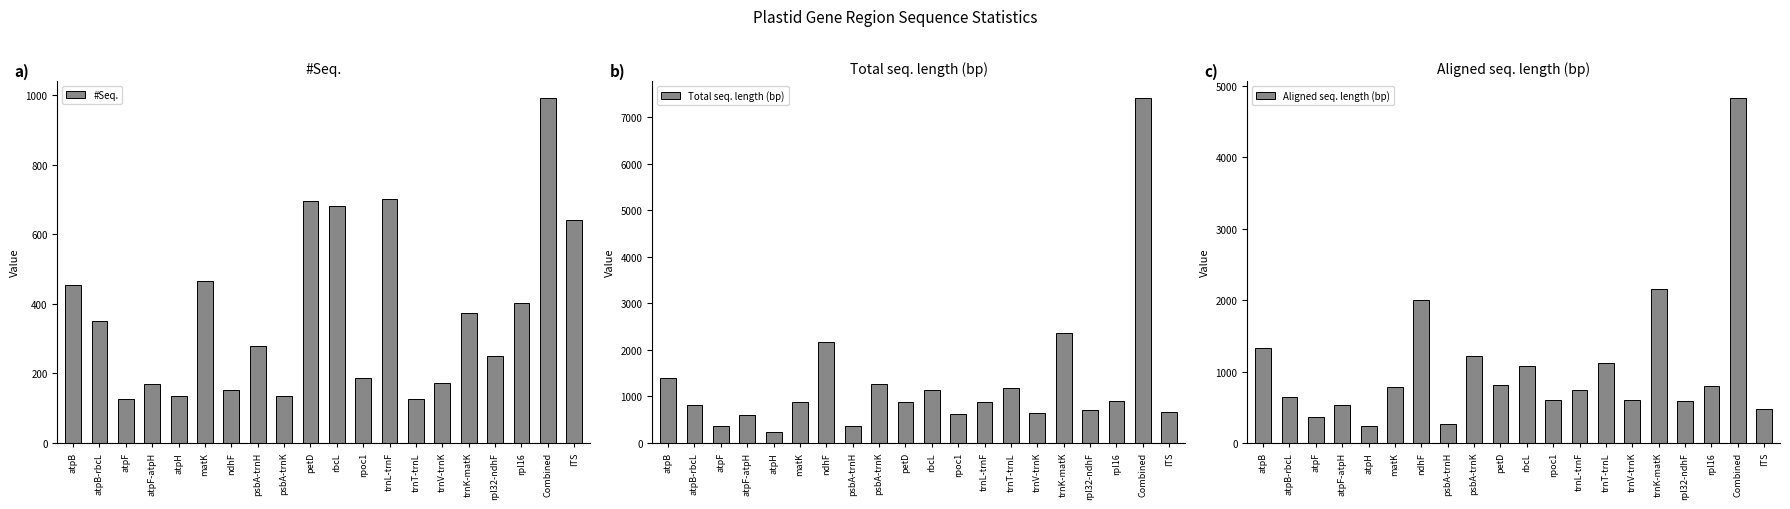

Reading left to right, transcribe all the data shown in this chart.

#Seq.: 453	350	126	169	134	466	153	279	136	696	681	187	701	127	173	374	250	402	991	642
Total seq. length (bp): 1402	809	375	605	243	872	2177	367	1264	889	1131	621	875	1191	654	2361	698	901	7402	669
Aligned seq. length (bp): 1334	643	360	529	235	781	2002	263	1219	818	1076	596	743	1114	600	2155	587	791	4826	471